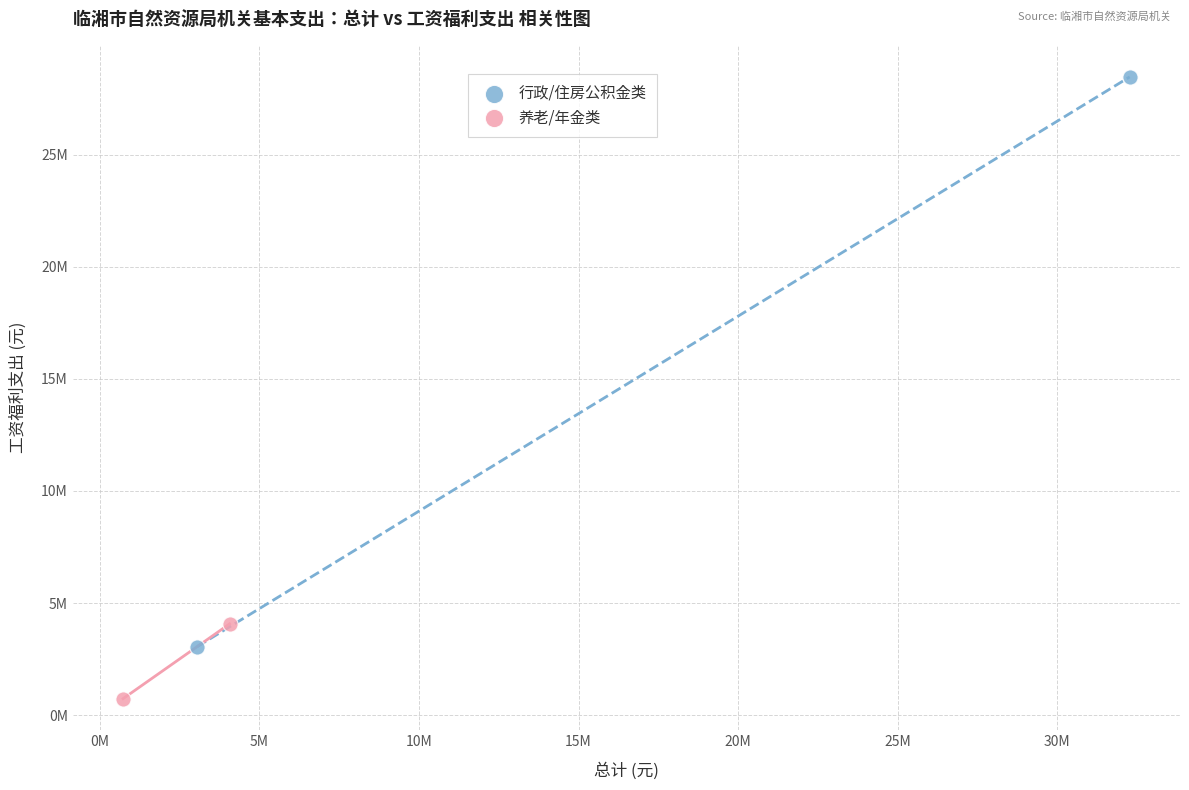

What are all the series names shown in the legend?

行政/住房公积金类, 养老/年金类